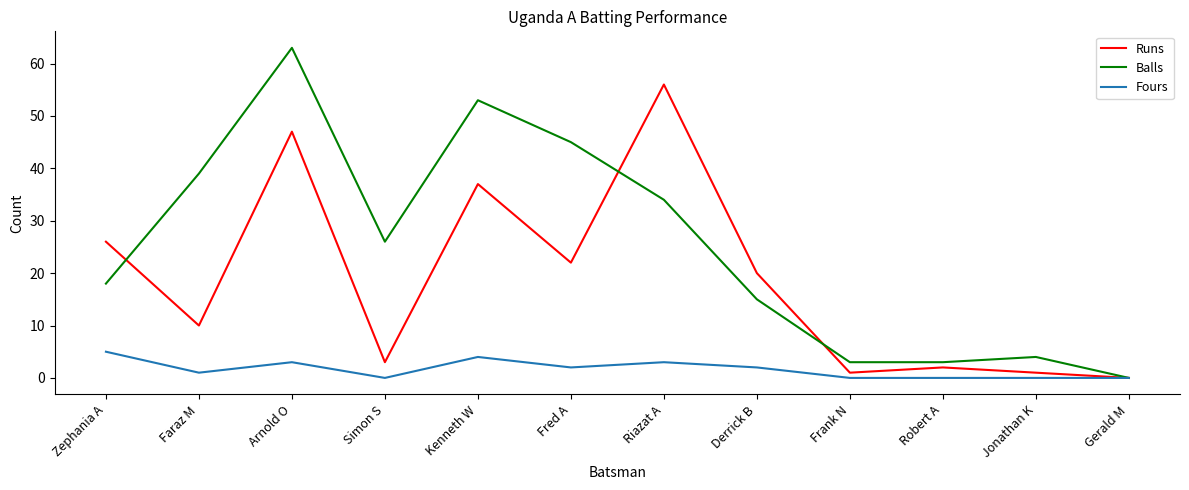

The value of Runs at Gerald M is 0. True or false?

True